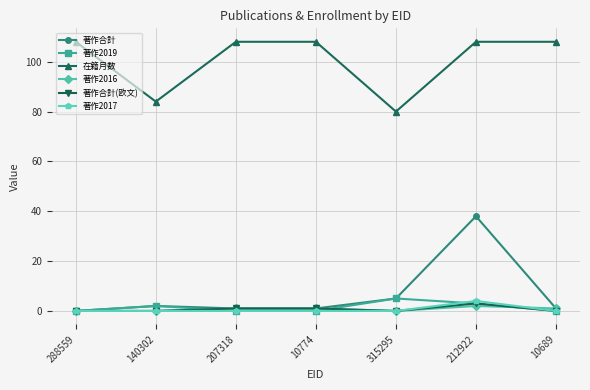

The 著作2017 series shows 0 at 288559. True or false?

True